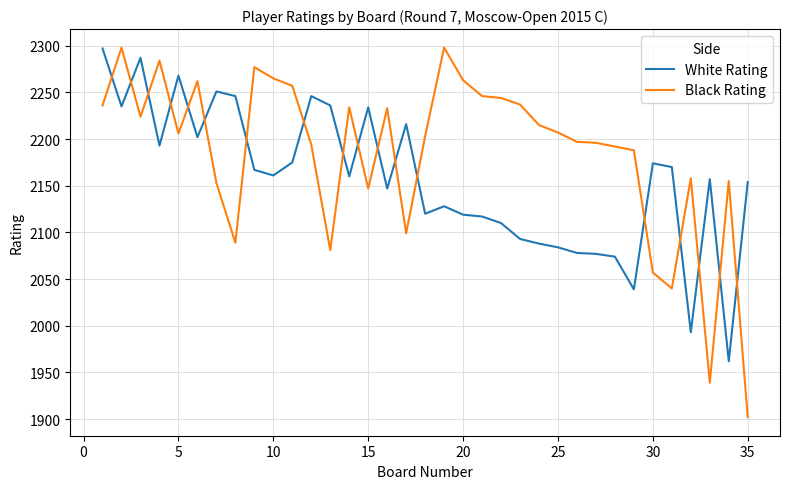

Which series has the largest total across all categories?

Black Rating